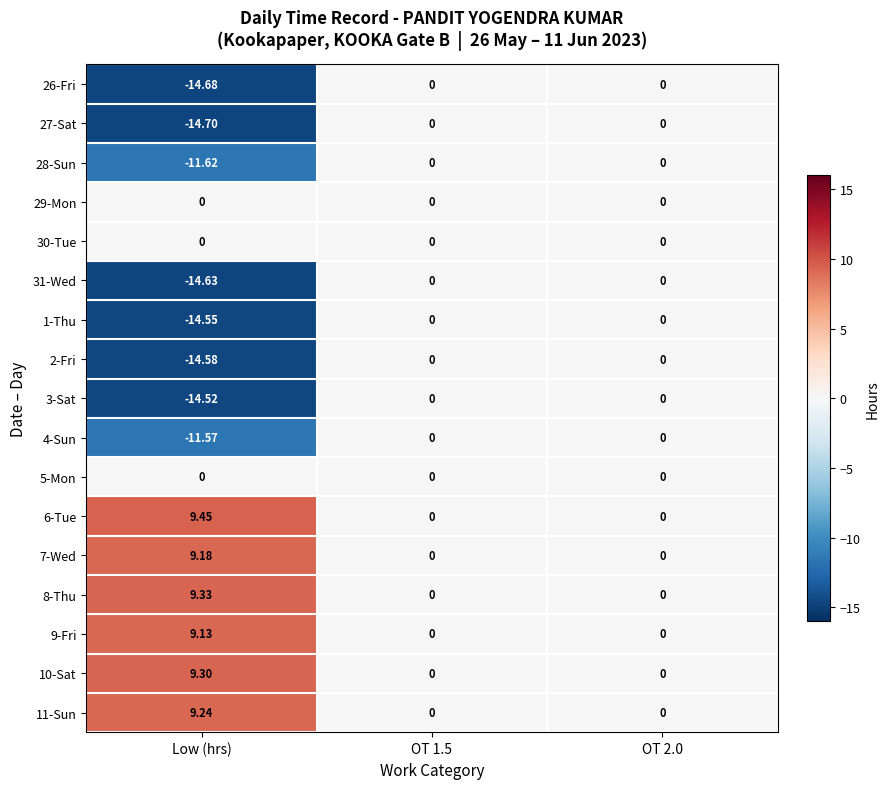

At which category does the chart reach its minimum across all series?

Low (hrs)